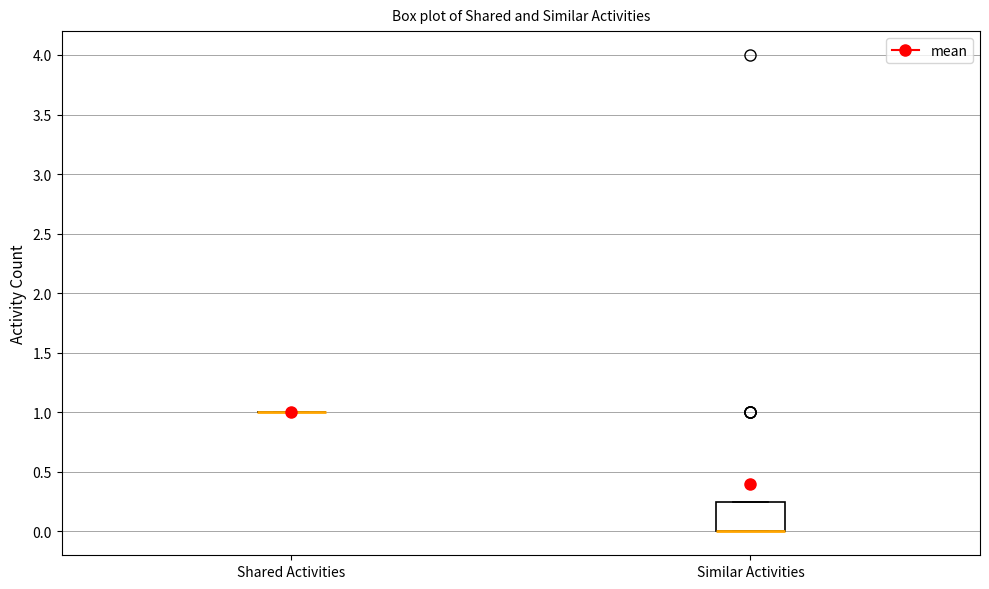

Reading left to right, transcribe this box plot: for each box, give where its median line is, the range the box spans, and where its two whiskers end, as read against the y-axis. The values are not printed on the chart, so give them approximately, as read against the axis.

Shared Activities: box collapsed to a line at 1.00, whiskers 1.00 to 1.00
Similar Activities: median 0.00 (drawn on the box's lower edge), box 0.00 to 0.25, whiskers 0.00 to 0.25